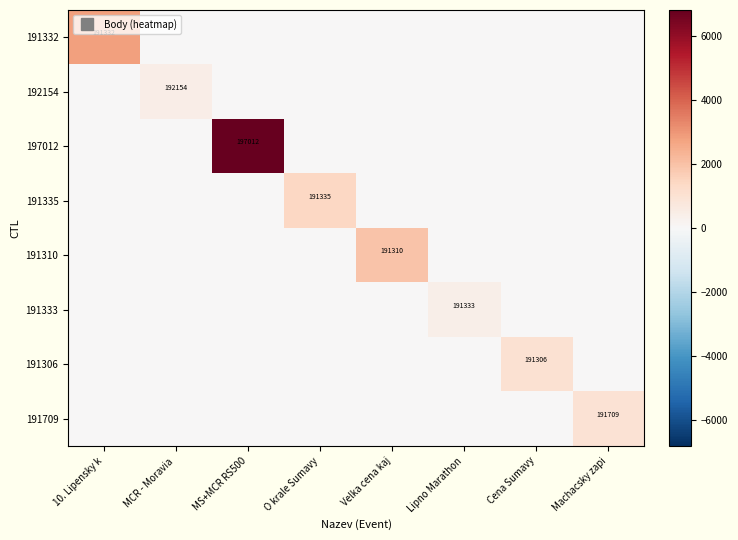

Rank the series at MCR - Moravia from highest to lowest value.

192154, 191332, 197012, 191335, 191310, 191333, 191306, 191709